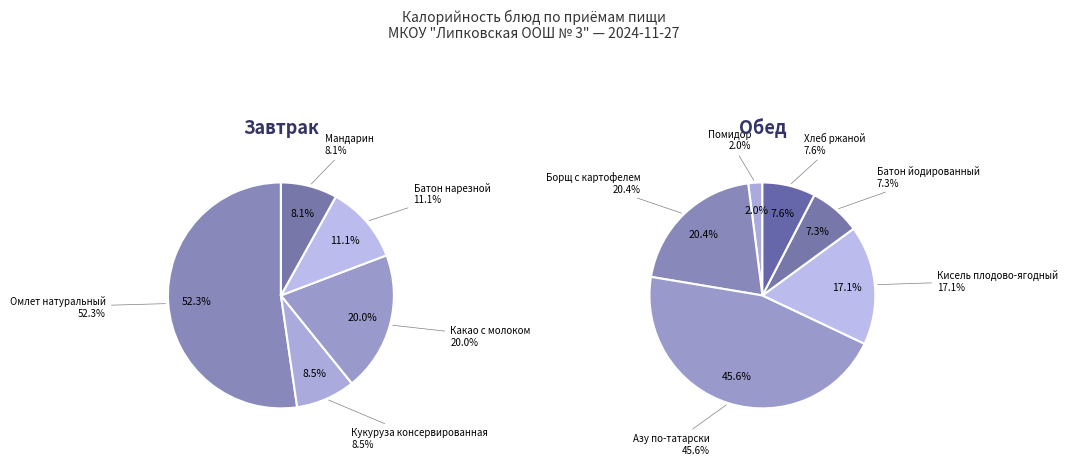

Which category has the smallest portion of the pie?

Помидор